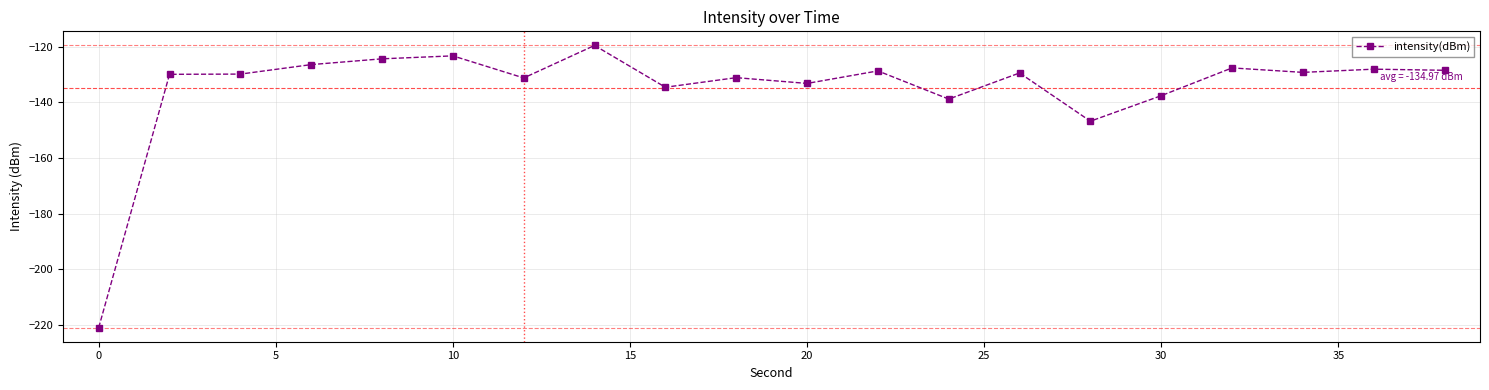

What is the greatest value displayed?

-119.5